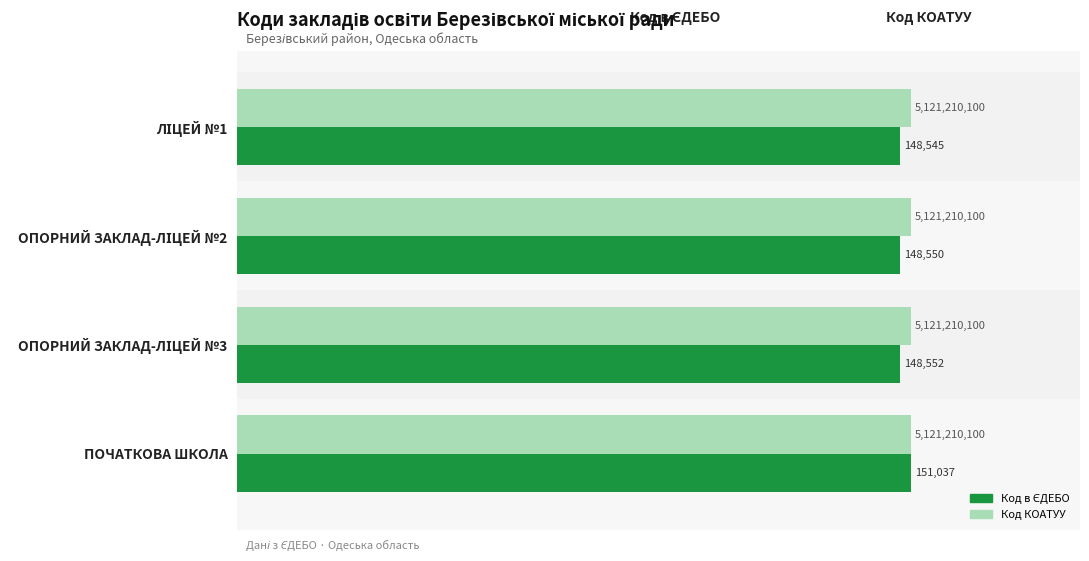

What is the maximum value shown in the chart?

151037